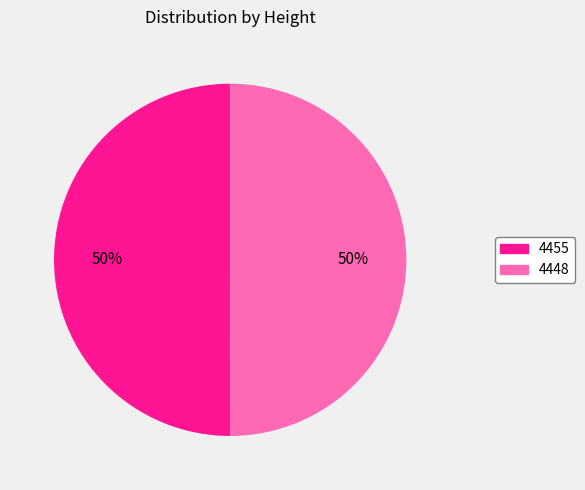

Approximately how many times larger is the value at 4448 compared to 4455?

1.0